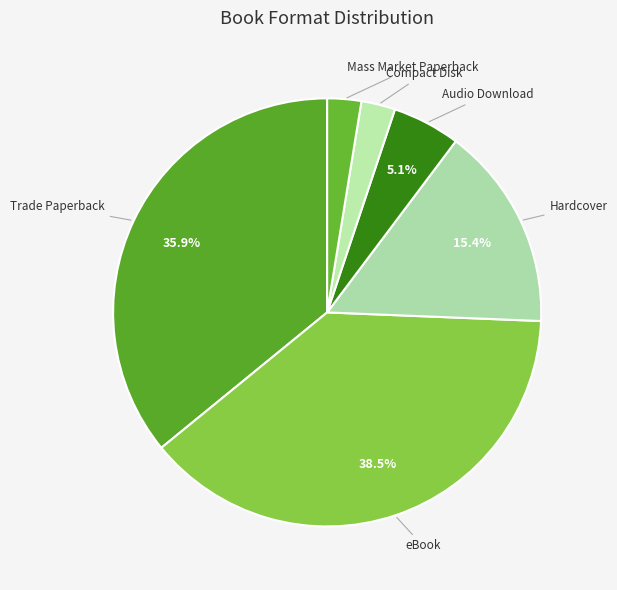

What is the largest slice in the pie chart?

eBook